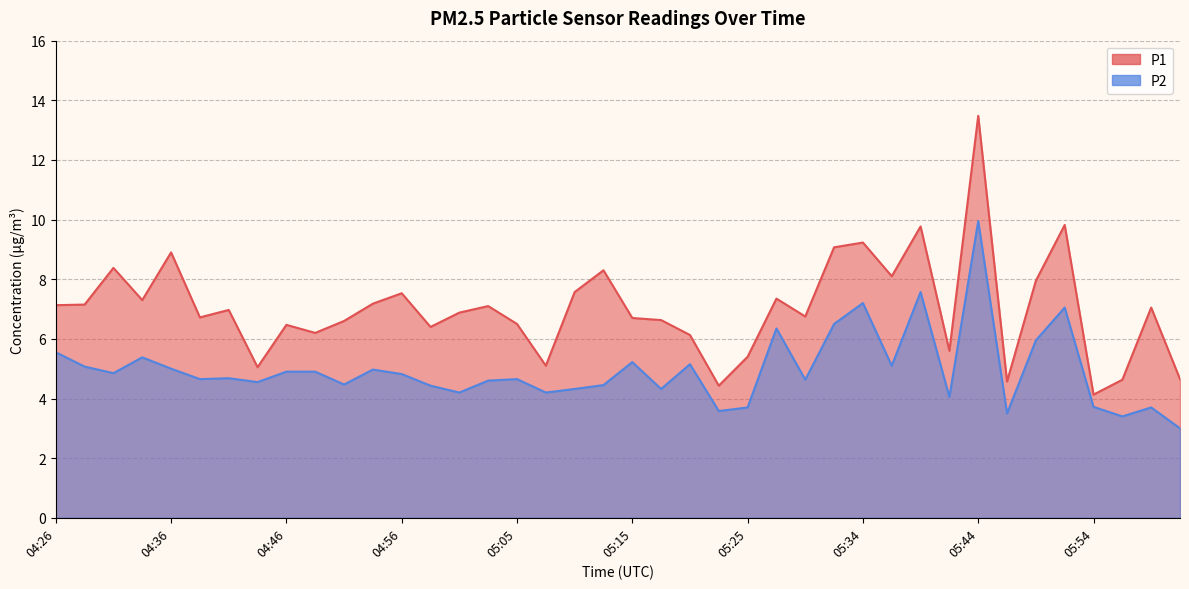

Reading left to right, transcribe all the data shown in this chart.

P1: 7.1	7.2	8.4	7.3	8.9	6.7	7.0	5.0	6.5	6.2	6.6	7.2	7.5	6.4	6.9	7.1	6.5	5.1	7.6	8.3	6.7	6.6	6.1	4.4	5.4	7.3	6.8	9.1	9.2	8.1	9.8	5.6	13.5	4.6	8.0	9.8	4.1	4.6	7.0	4.7
P2: 5.5	5.1	4.8	5.4	5.0	4.7	4.7	4.5	4.9	4.9	4.5	5.0	4.8	4.4	4.2	4.6	4.7	4.2	4.3	4.5	5.2	4.3	5.2	3.6	3.7	6.3	4.6	6.5	7.2	5.1	7.6	4.0	9.9	3.5	6.0	7.0	3.7	3.4	3.7	3.0